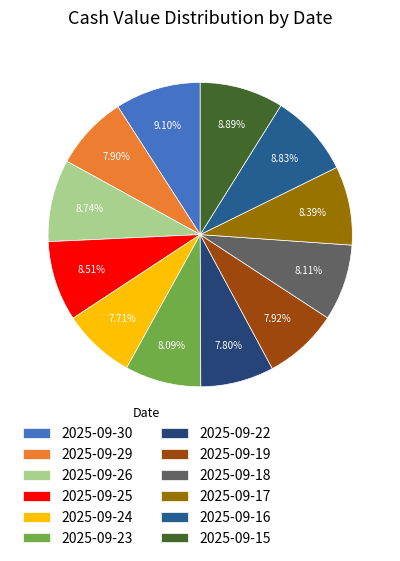

Rank the categories by value from highest to lowest.

2025-09-30, 2025-09-15, 2025-09-16, 2025-09-26, 2025-09-25, 2025-09-17, 2025-09-18, 2025-09-23, 2025-09-19, 2025-09-29, 2025-09-22, 2025-09-24